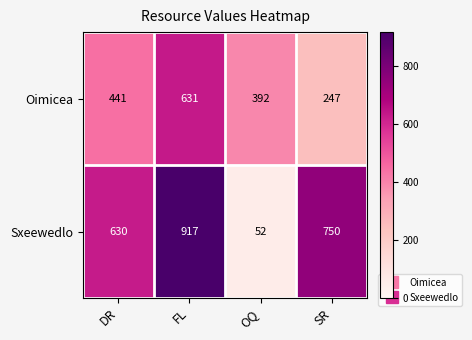

Reading left to right, extract all data points from this chart.

Oimicea: DR=441	FL=631	OQ=392	SR=247
Sxeewedlo: DR=630	FL=917	OQ=52	SR=750